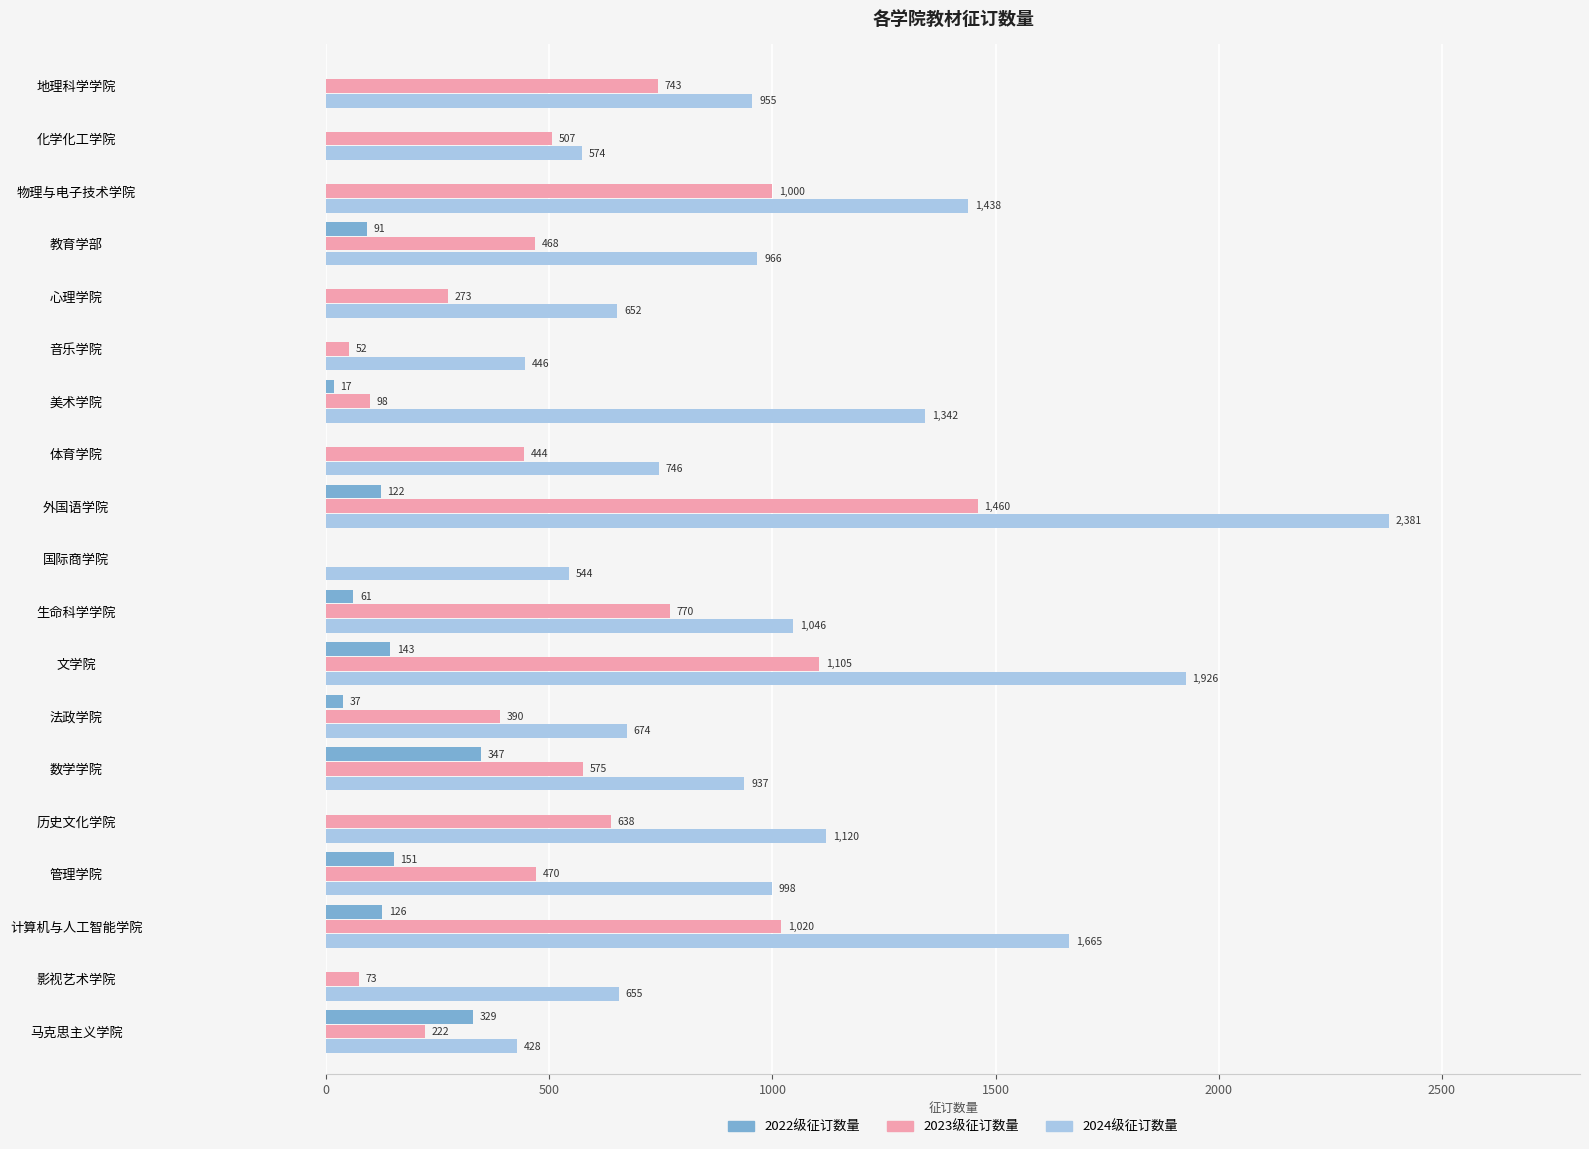

At which category is the sum across all series the highest?

外国语学院